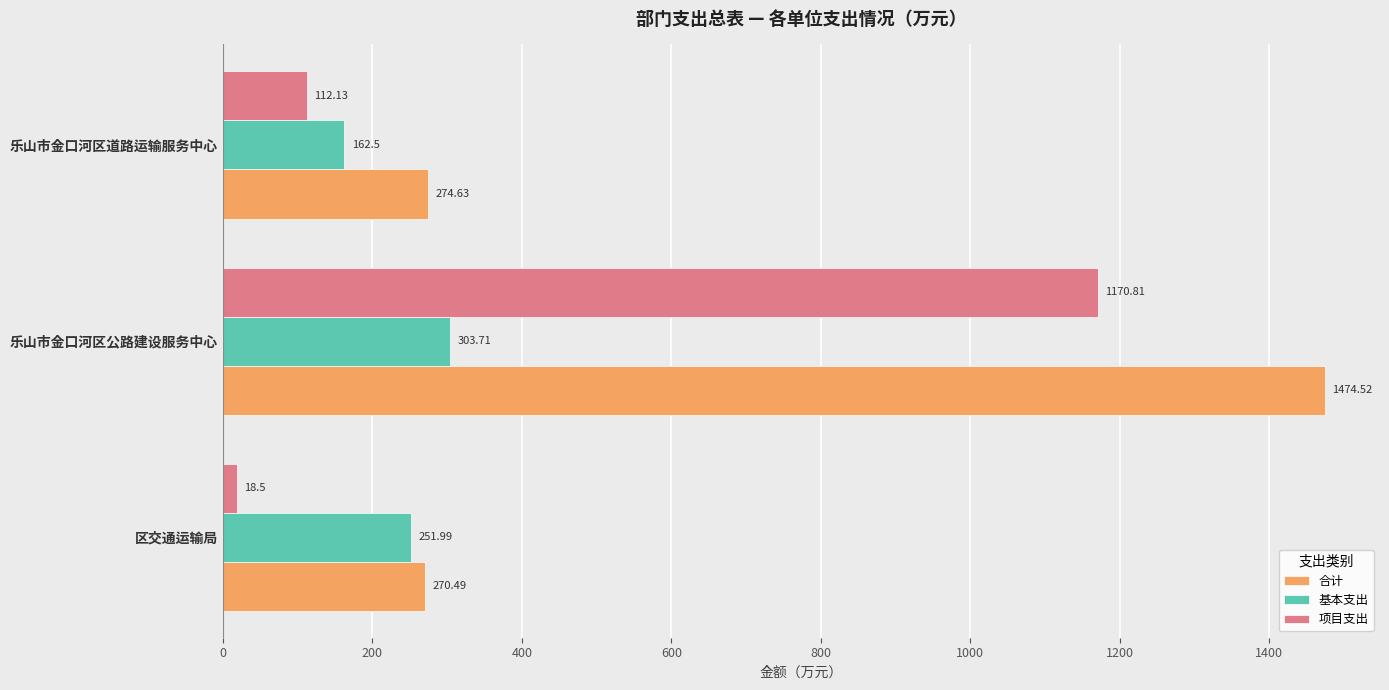

Rank the series at 乐山市金口河区道路运输服务中心 from highest to lowest value.

合计, 基本支出, 项目支出